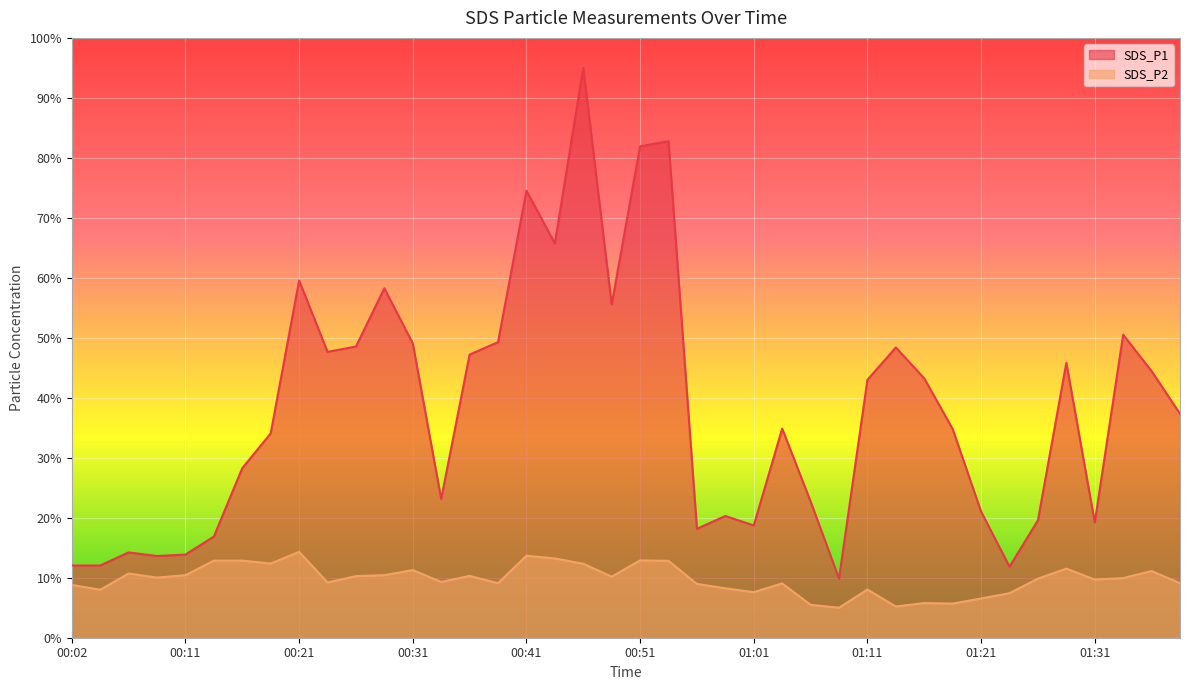

At which label does SDS_P1 first exceed 37?

00:21